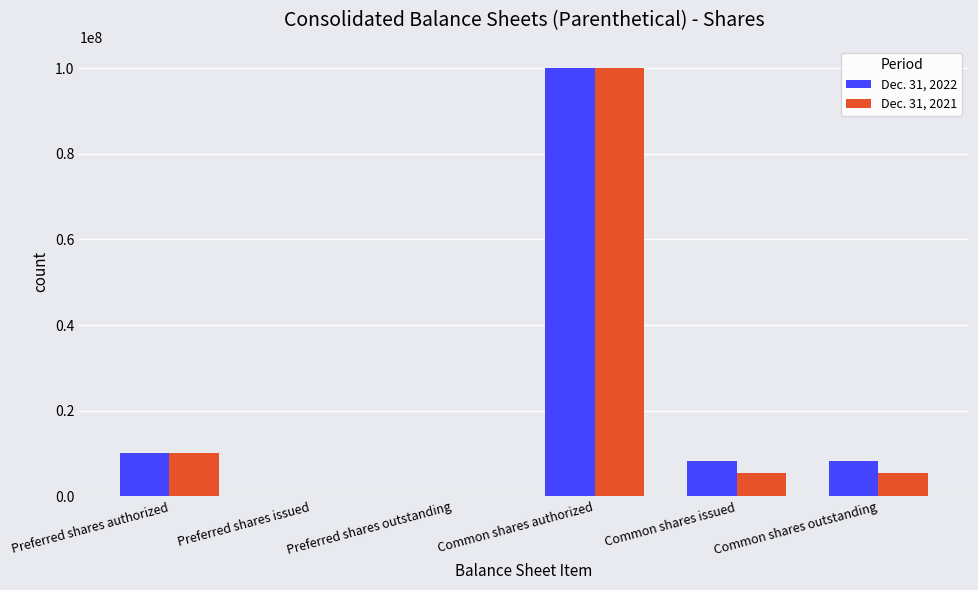

How many groups of bars are there?

6